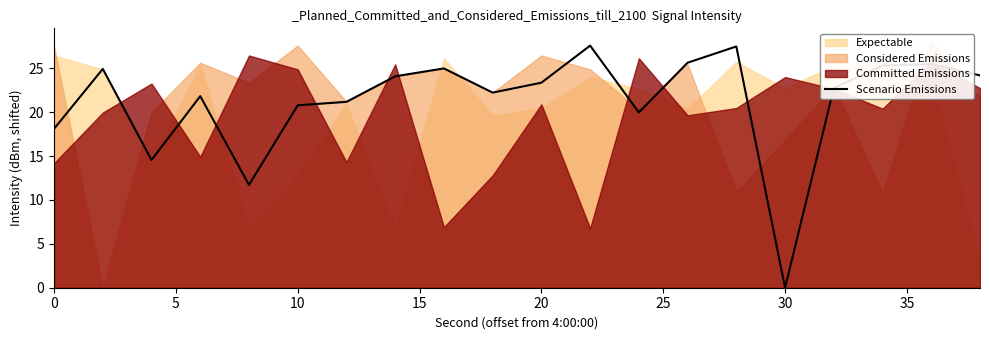

What is the maximum value for Scenario Emissions?

27.6